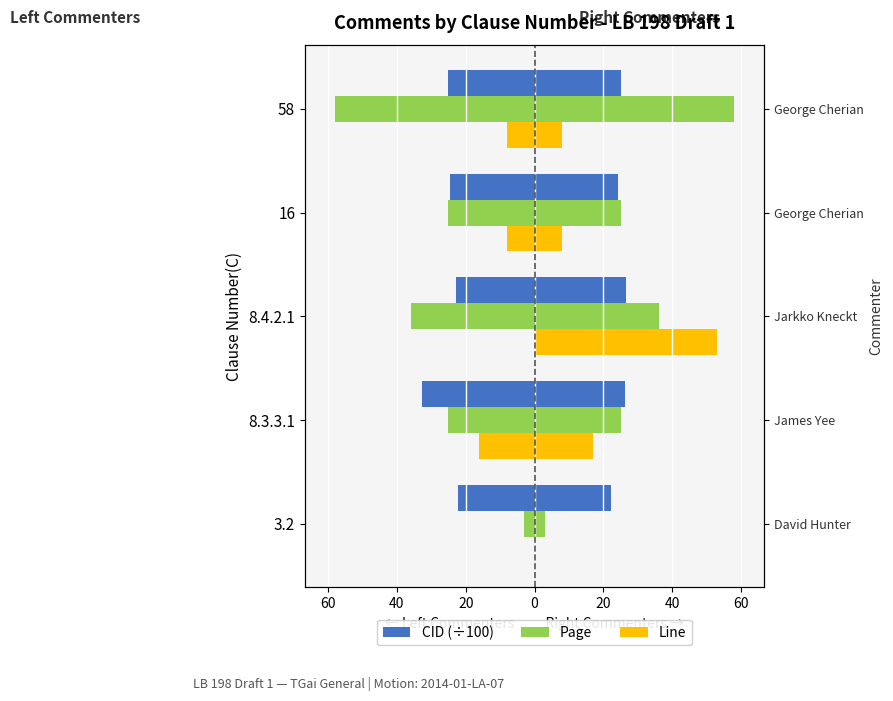

Count the number of categories in the chart.

5